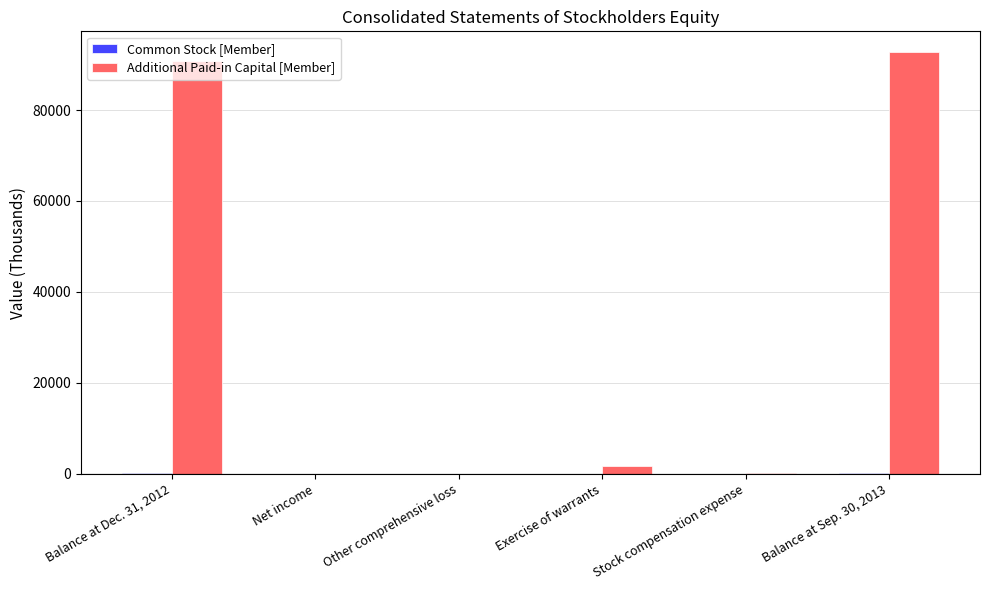

What is the average value of the Additional Paid-in Capital [Member] series?

30889